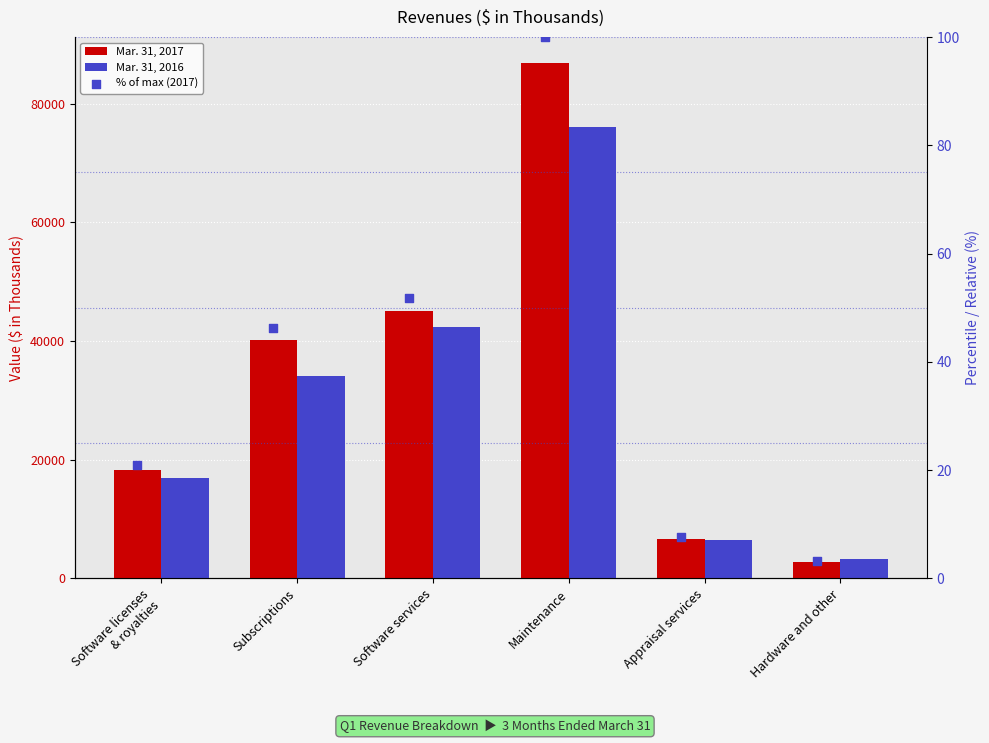

Which series has the largest total across all categories?

Mar. 31, 2017